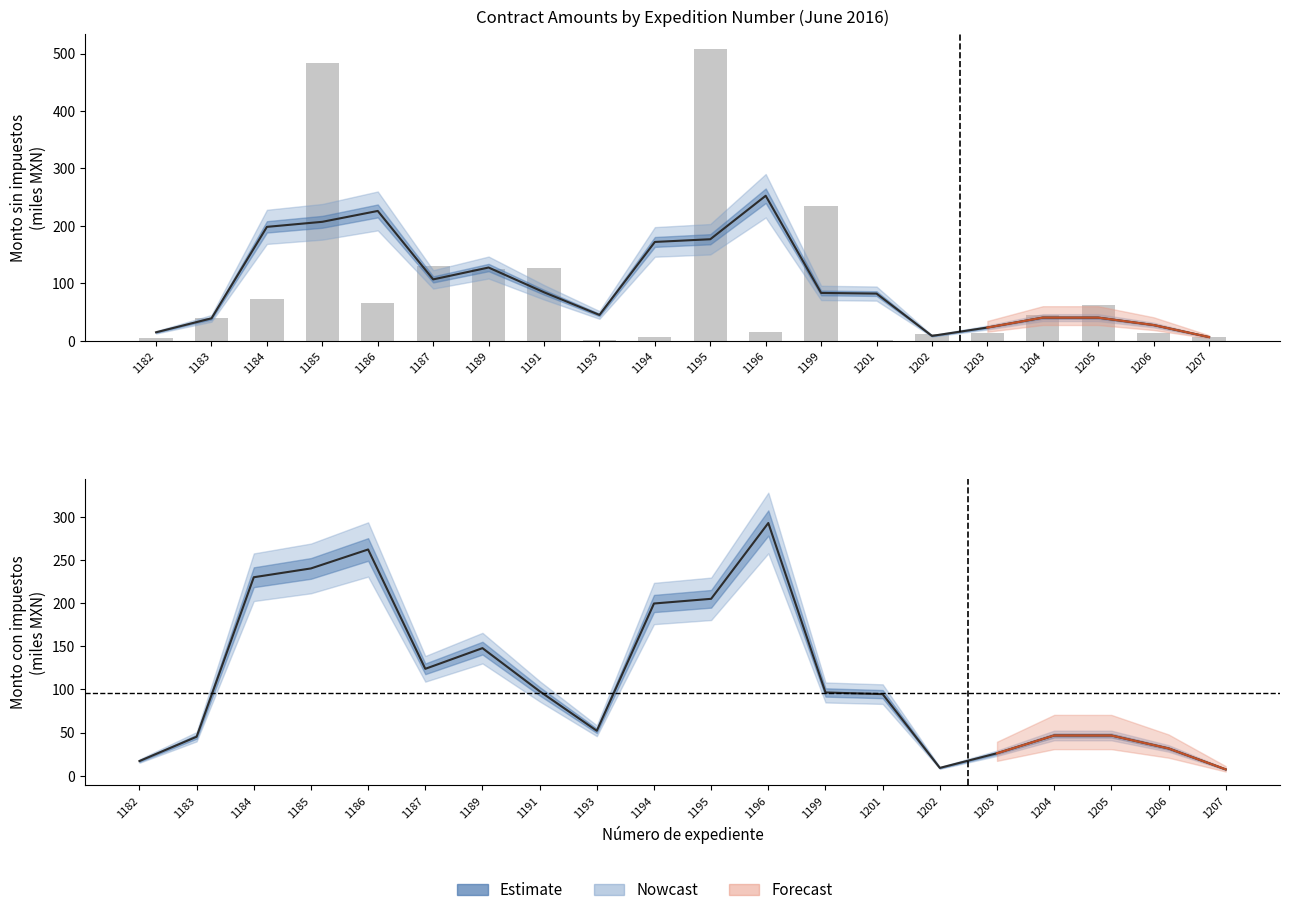

Reading left to right, extract all data points from this chart.

Estimate: 17.0	45.2	229.9	240.1	262.1	123.8	147.8	97.8	52.1	199.5	204.9	292.7	96.4	94.5	9.1	26.0	46.6	46.6	31.6	7.4
Monto sin impuestos (raw): 5.0	39.0	72.9	482.8	65.4	129.6	125.2	127.4	0.4	6.9	508.6	14.5	234.0	1.1	11.0	13.0	44.8	62.8	12.9	6.1